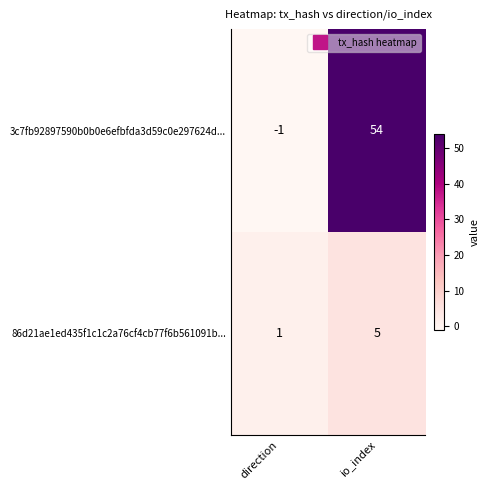

List the series in order of their overall mean, lowest first.

86d21ae1ed435f1c1c2a76cf4cb77f6b561091b..., 3c7fb92897590b0b0e6efbfda3d59c0e297624d...